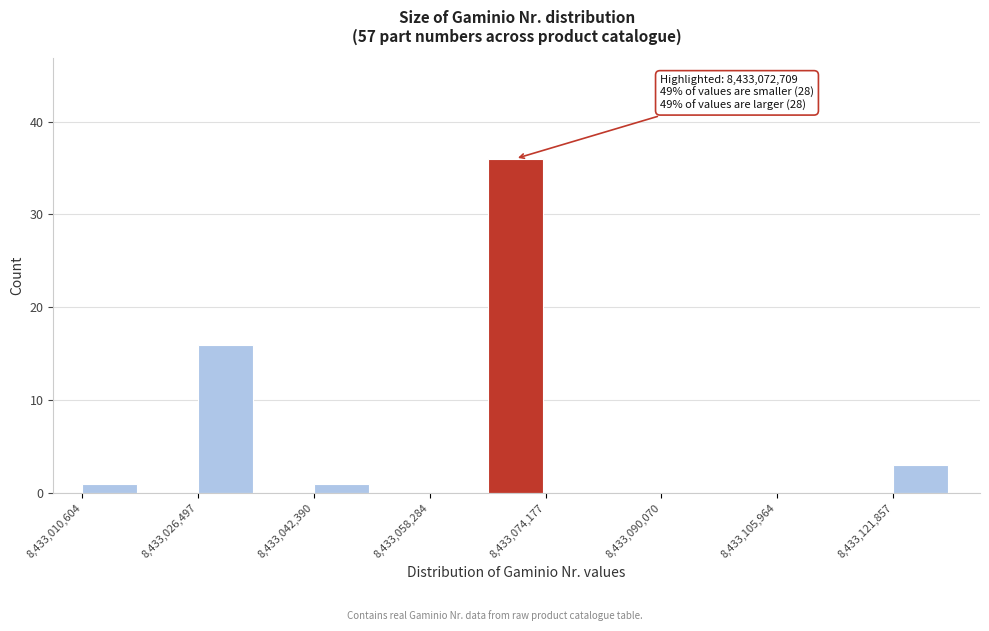

Around what value on the x-axis is the tallest bar? Give the approximate position of its centre, as read against the axis.

8433070000